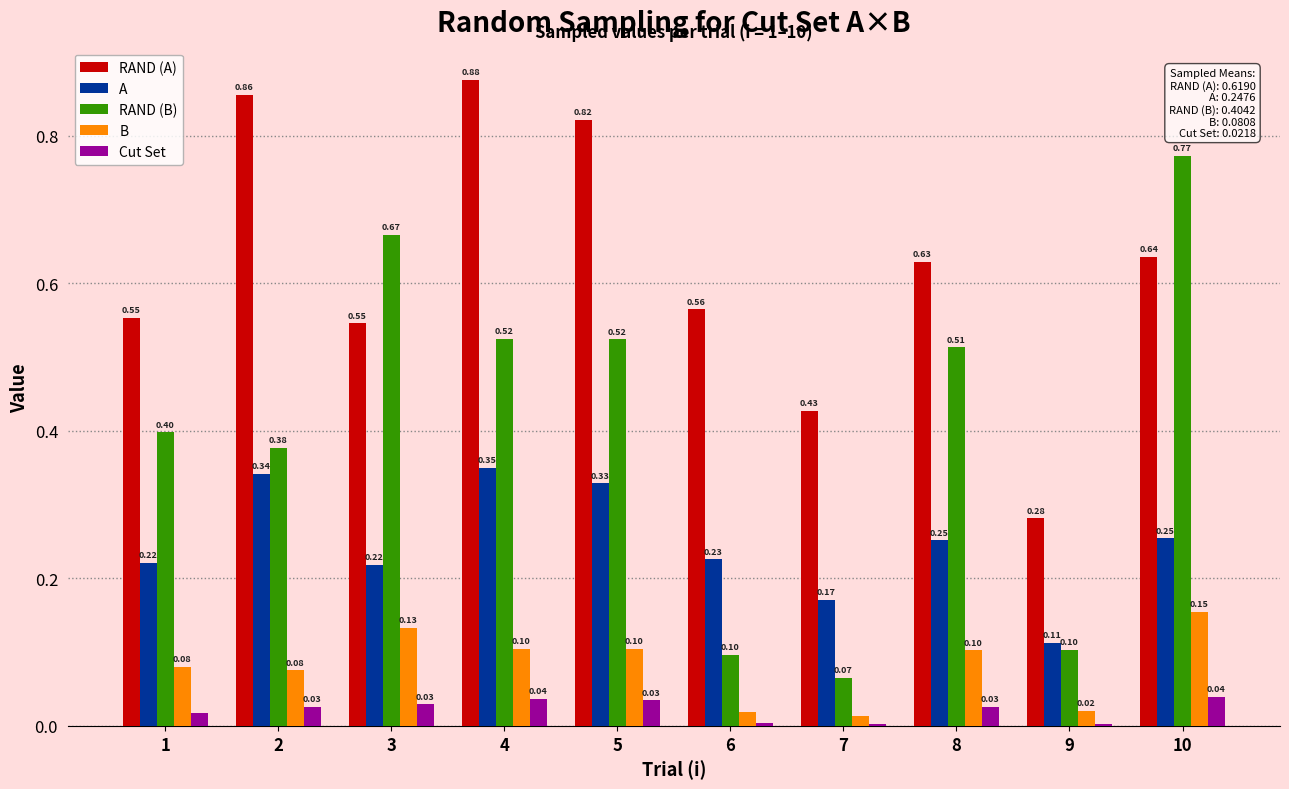

At which category is the sum across all series the highest?

4